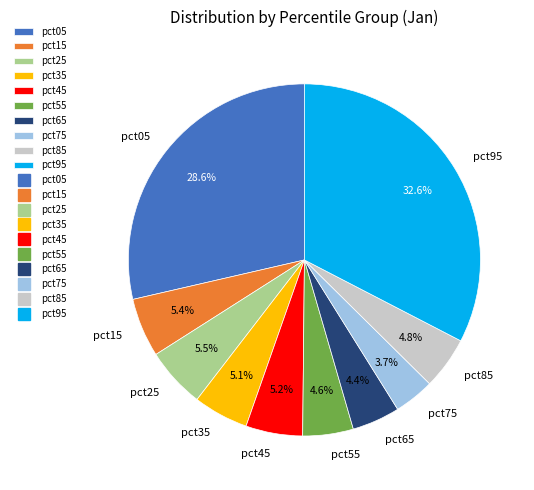

Is it true that pct05 is 41% of the pie?

False